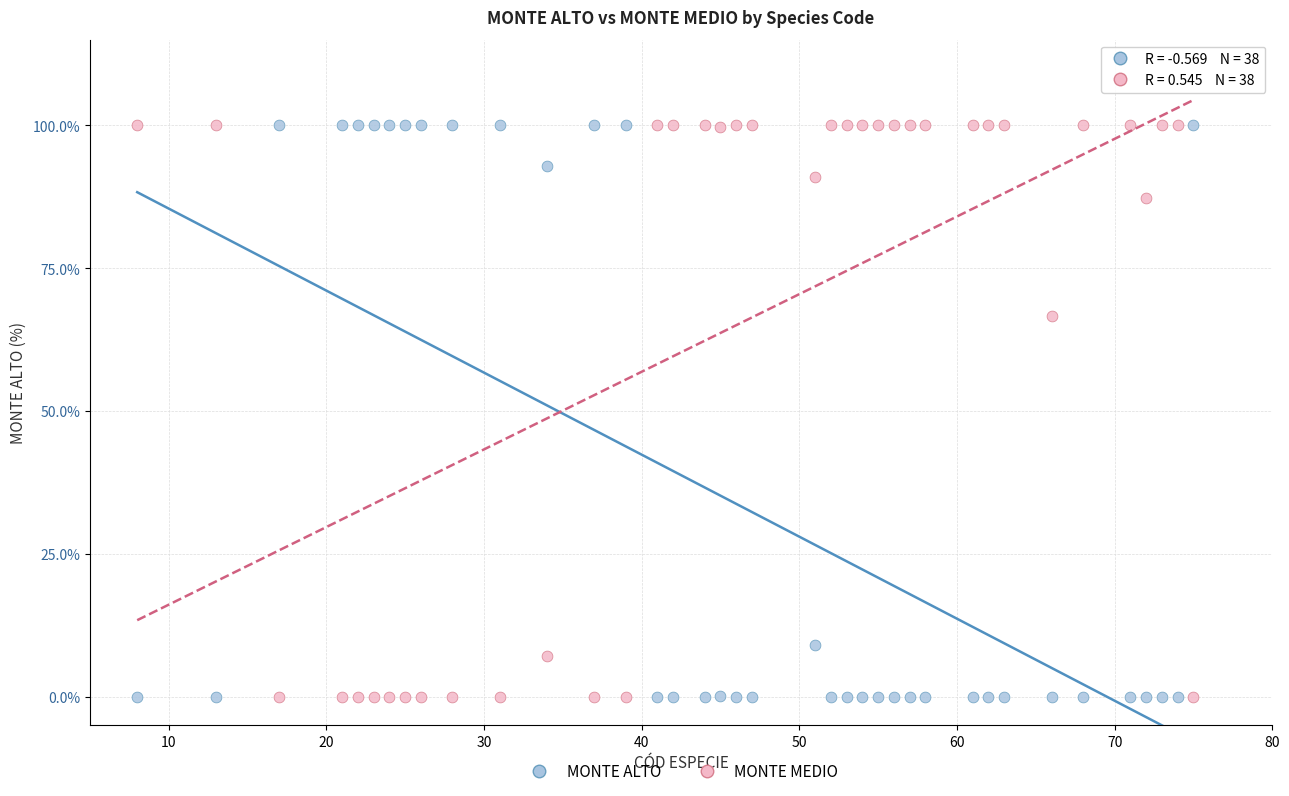

In the MONTE MEDIO series, what Y value is closest to 50?

66.7